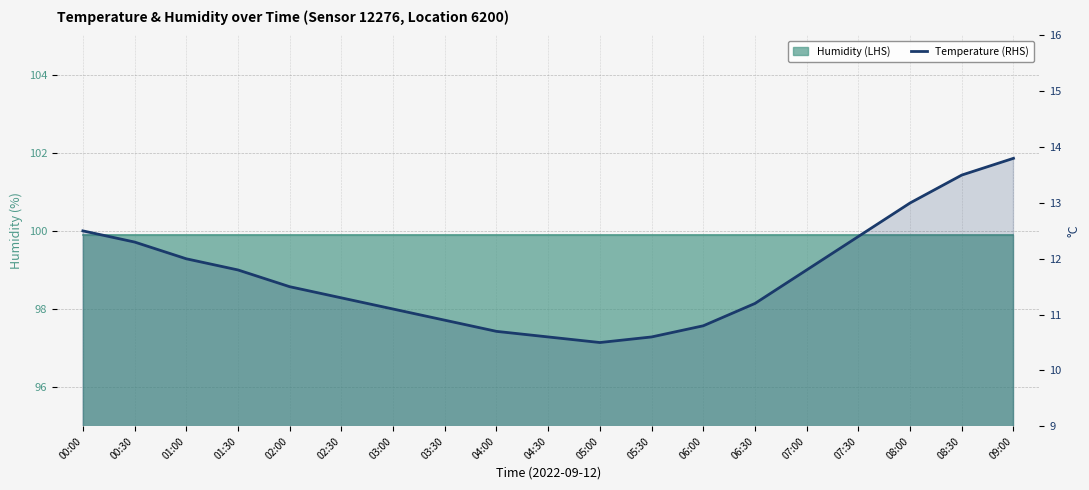

What is the sum of all values?

222.3